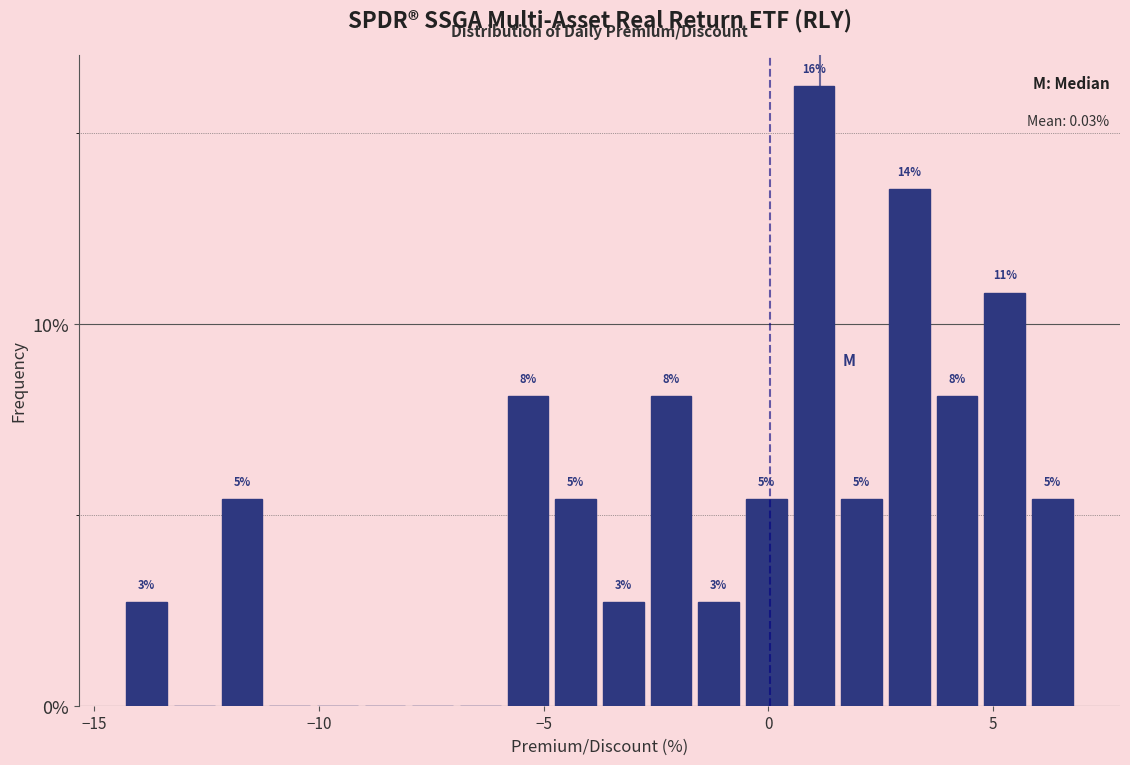

Read against the x-axis, roughly where is the centre of the tallest bar?

1.0